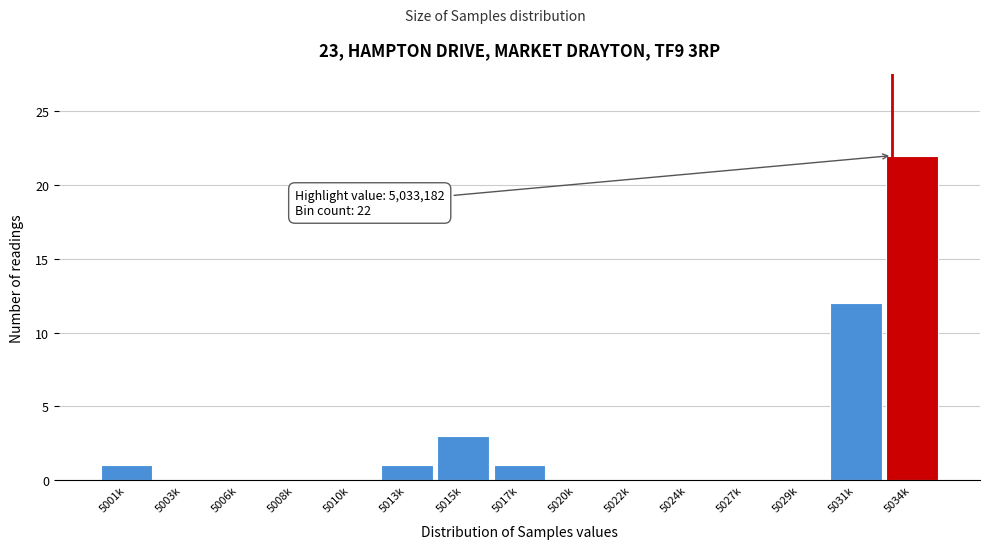

Reading right to left, extract all data points from this chart.

5034k=22	5031k=12	5029k=0	5027k=0	5024k=0	5022k=0	5020k=0	5017k=1	5015k=3	5013k=1	5010k=0	5008k=0	5006k=0	5003k=0	5001k=1